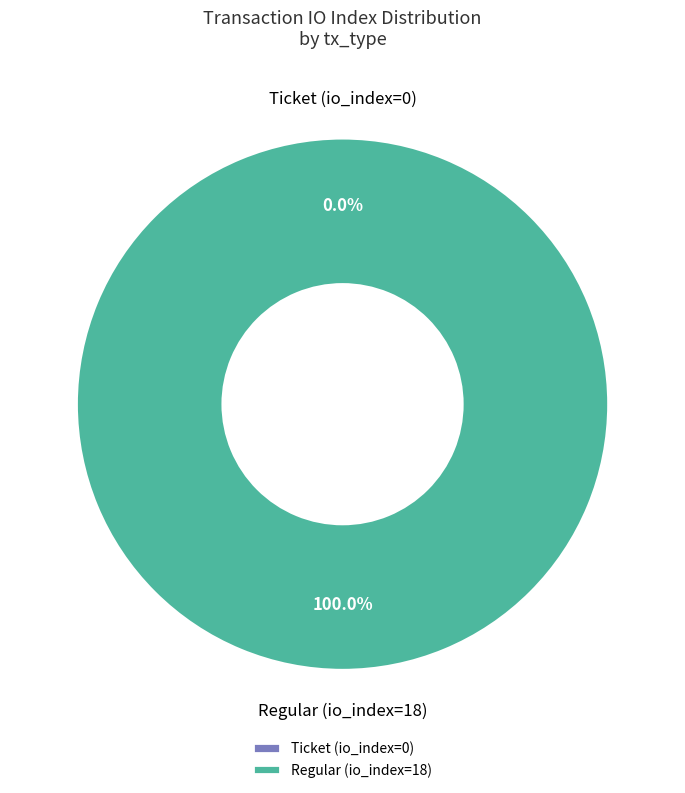

True or false: Regular (io_index=18) accounts for 100% of the total.

True